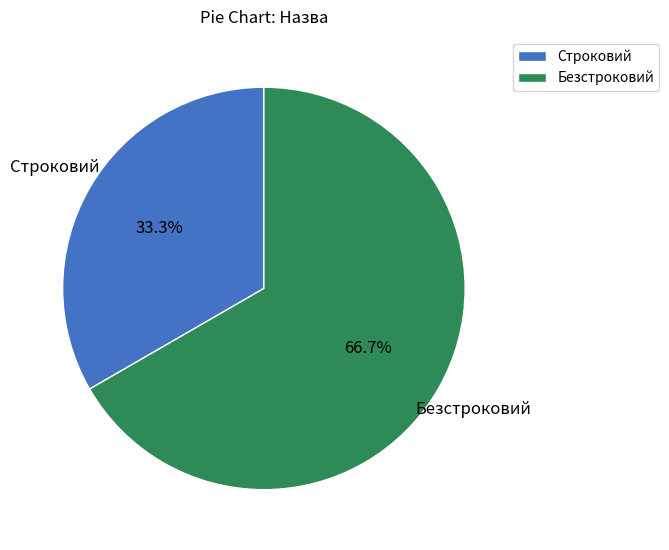

Which has a higher value, Безстроковий or Строковий?

Безстроковий